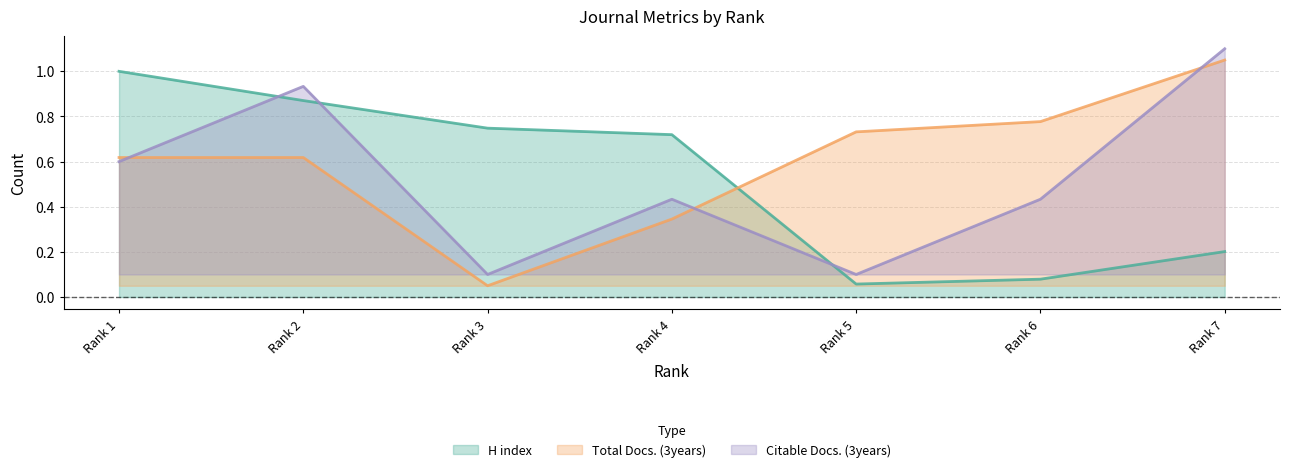

At how many categories does at least one series exceed 0?

7